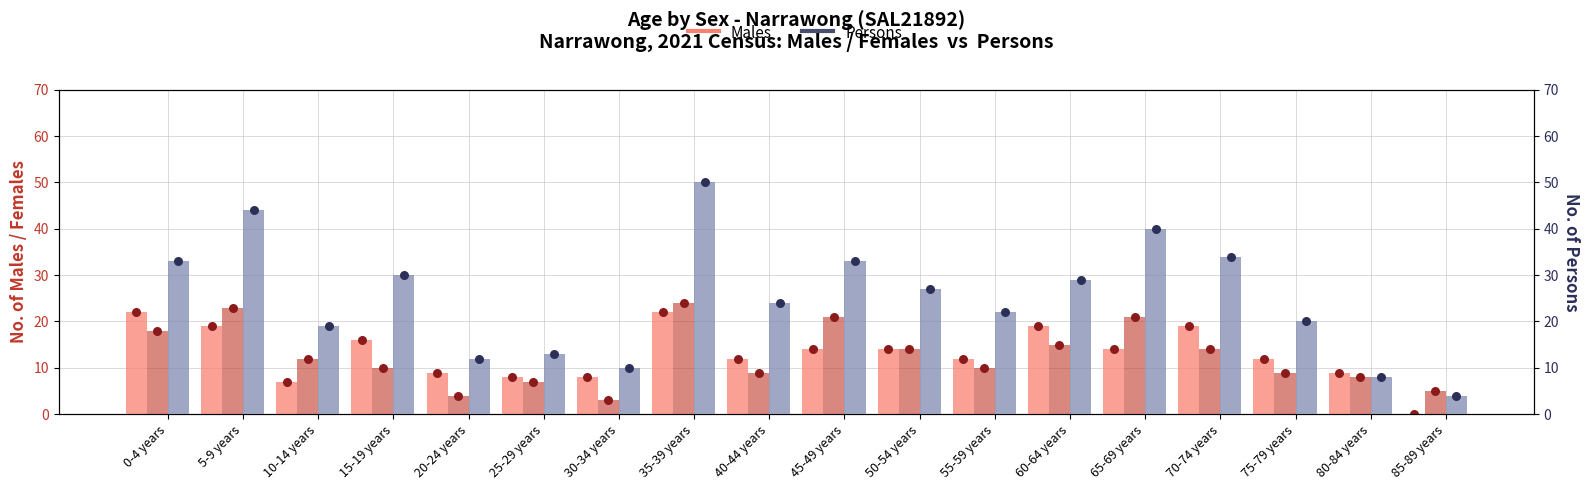

Is the value of Males at 5-9 years greater than the value of Persons at 45-49 years?

No